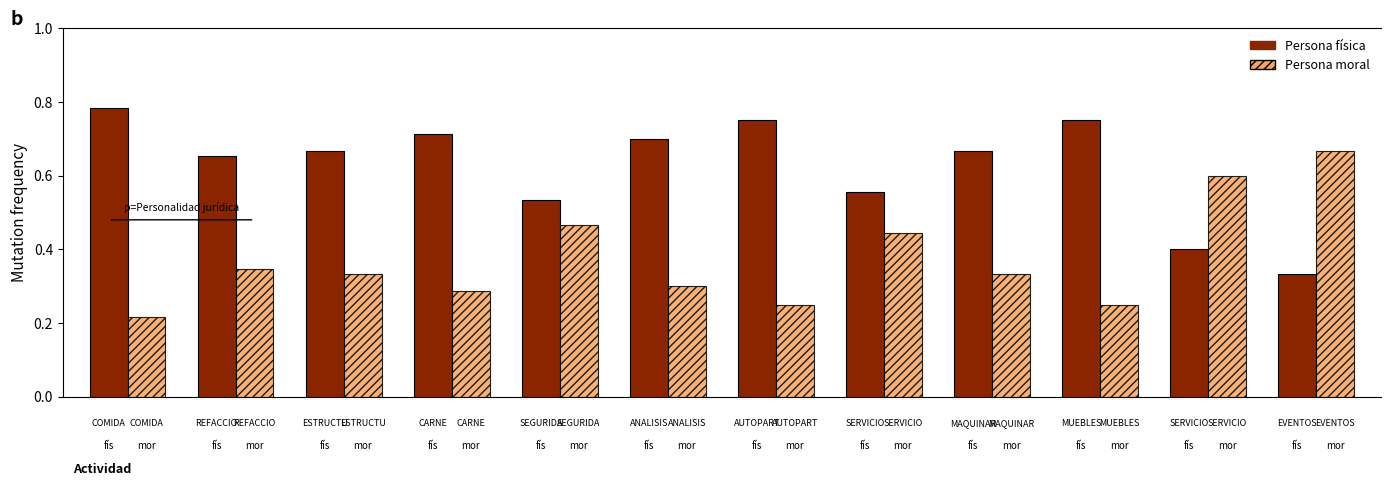

At how many categories does at least one series exceed 0?

12